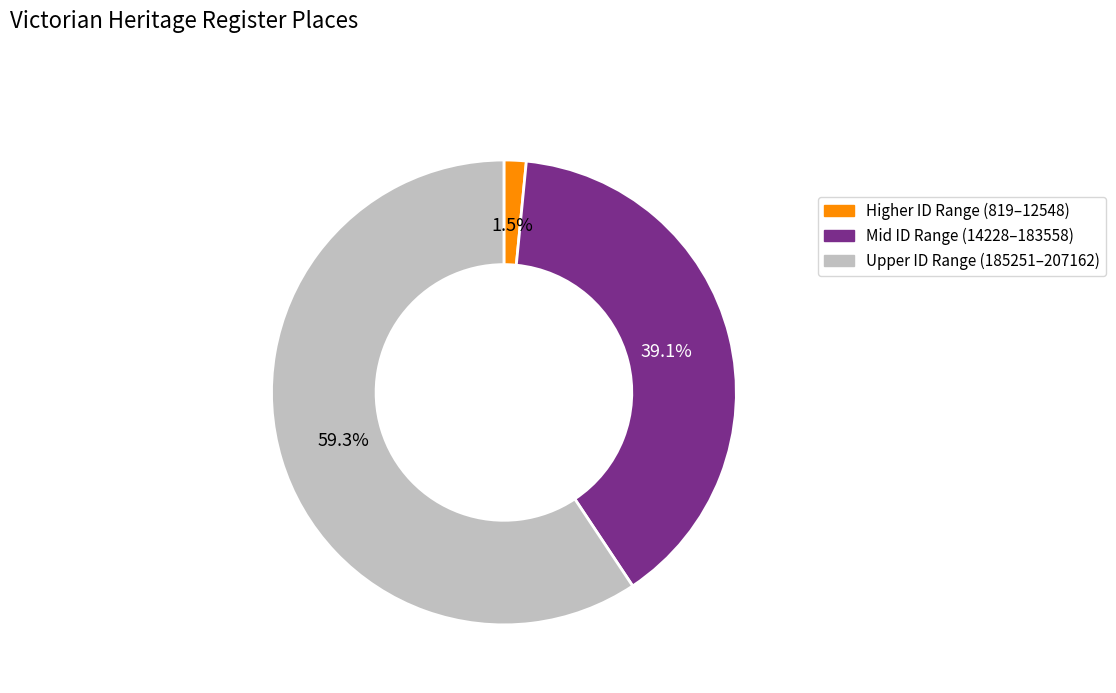

Does any single category account for the majority?

Yes